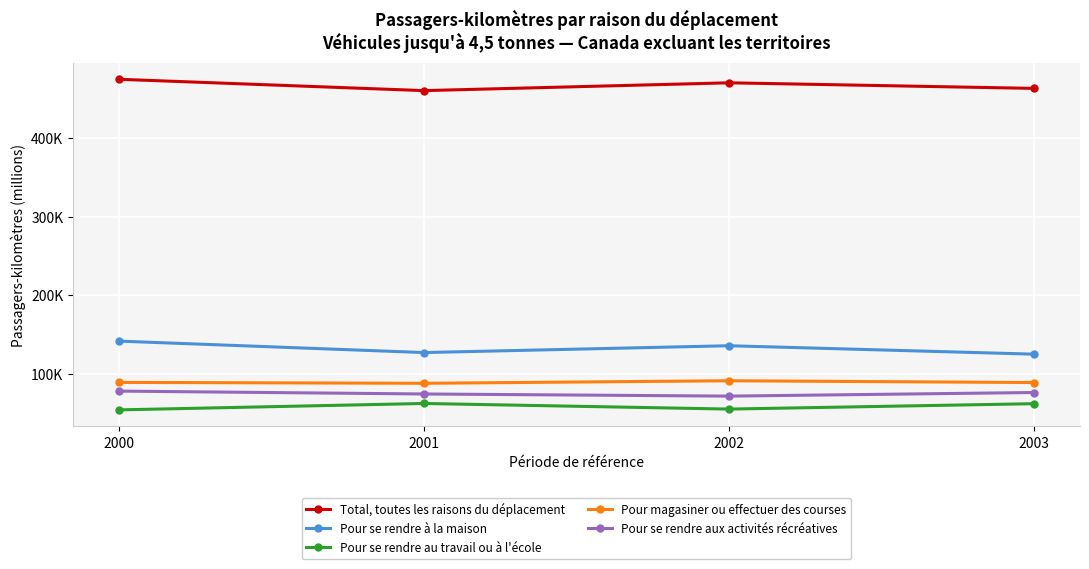

What are all the series names shown in the legend?

Total, toutes les raisons du déplacement, Pour se rendre à la maison, Pour se rendre au travail ou à l'école, Pour magasiner ou effectuer des courses, Pour se rendre aux activités récréatives